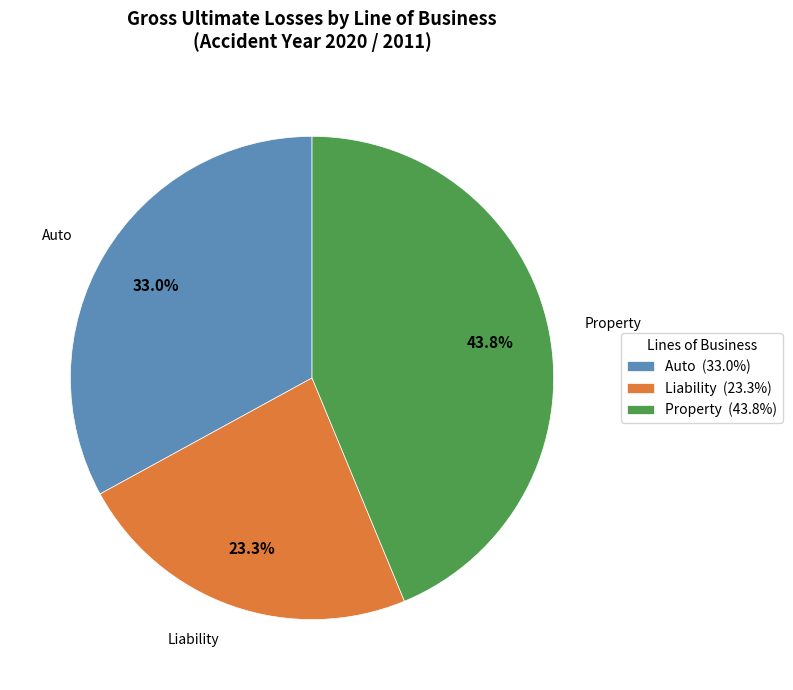

Approximately how many times larger is the value at Auto (33.0%) compared to Property (43.8%)?

0.8